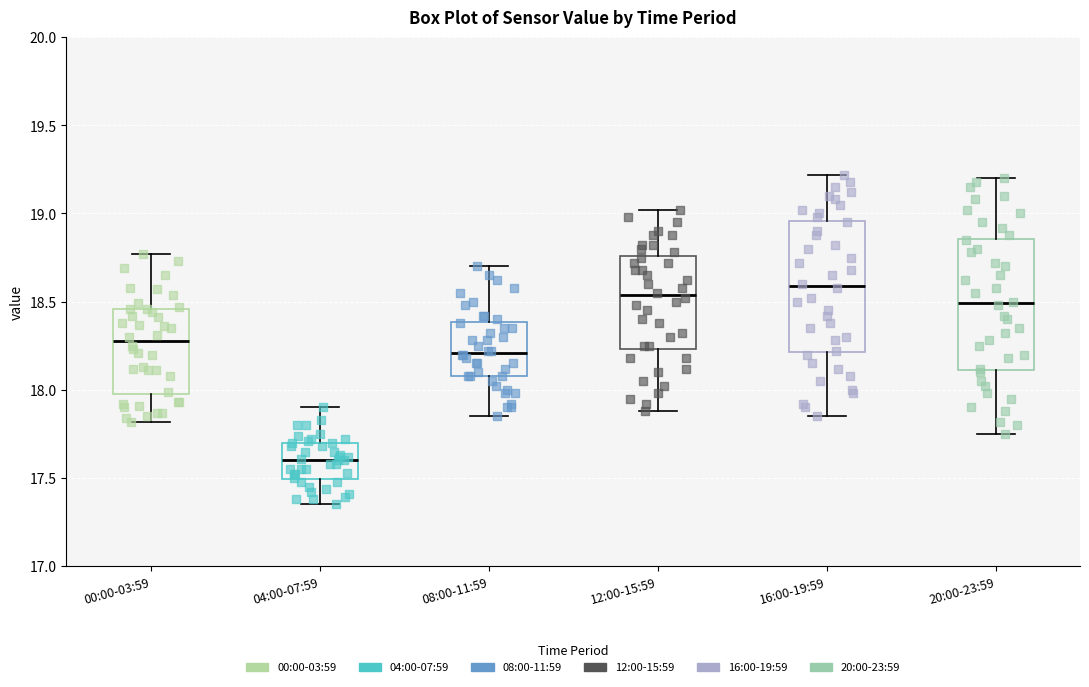

Reading left to right, read every box against the y-axis: the position of its median line, the range the box covers, and the ends of its whiskers. The values are not printed on the chart, so give them approximately, as read against the axis.

00:00-03:59: median 18.30, box 18.00 to 18.45, whiskers 17.80 to 18.75
04:00-07:59: median 17.60, box 17.50 to 17.70, whiskers 17.35 to 17.90
08:00-11:59: median 18.20, box 18.10 to 18.40, whiskers 17.85 to 18.70
12:00-15:59: median 18.55, box 18.25 to 18.75, whiskers 17.90 to 19.00
16:00-19:59: median 18.60, box 18.20 to 18.95, whiskers 17.85 to 19.20
20:00-23:59: median 18.50, box 18.10 to 18.85, whiskers 17.75 to 19.20